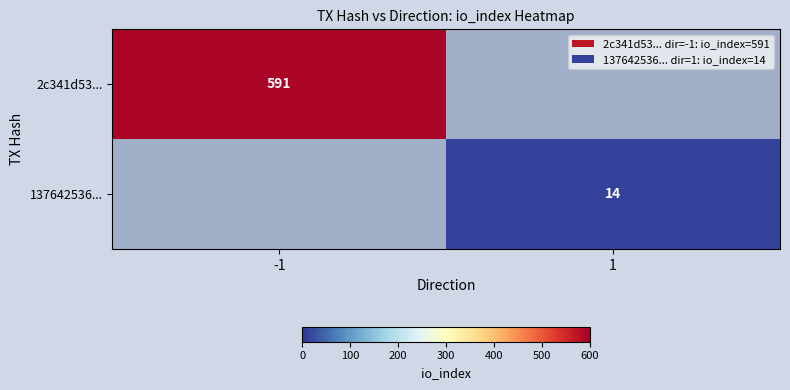

The value of 2c341d53... at -1 is 591. True or false?

True